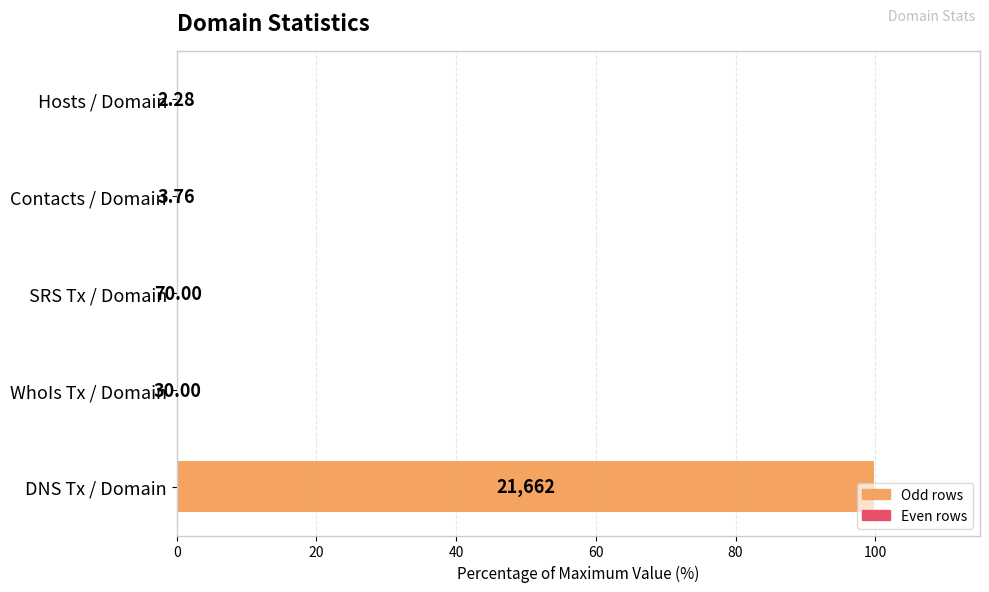

What is the label of the 5th bar from the right?

Hosts / Domain